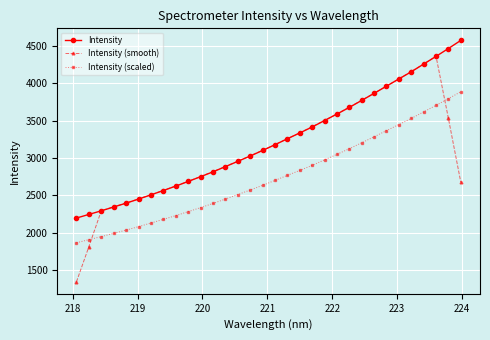

True or false: Intensity (scaled) and Intensity intersect in this chart.

False